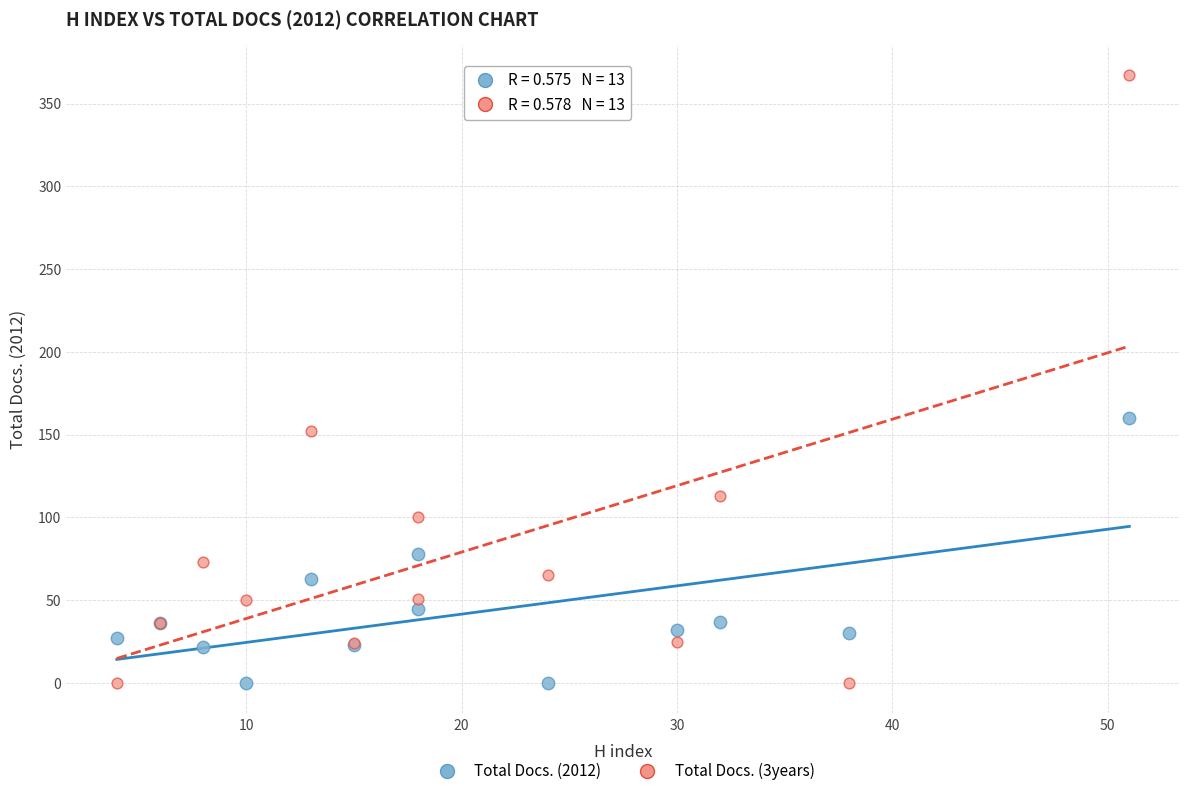

Across all series, what Y value is closest to 183?

160